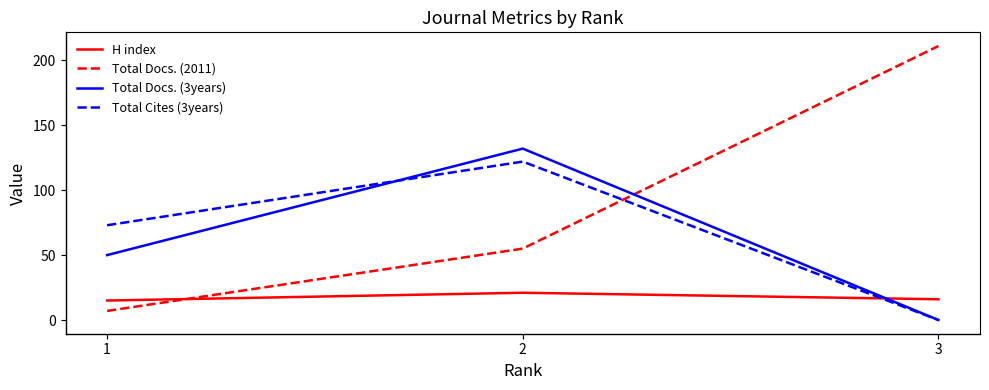

Reading left to right, transcribe all the data shown in this chart.

H index: 1=15	2=21	3=16
Total Docs. (2011): 1=7	2=55	3=211
Total Docs. (3years): 1=50	2=132	3=0
Total Cites (3years): 1=73	2=122	3=0